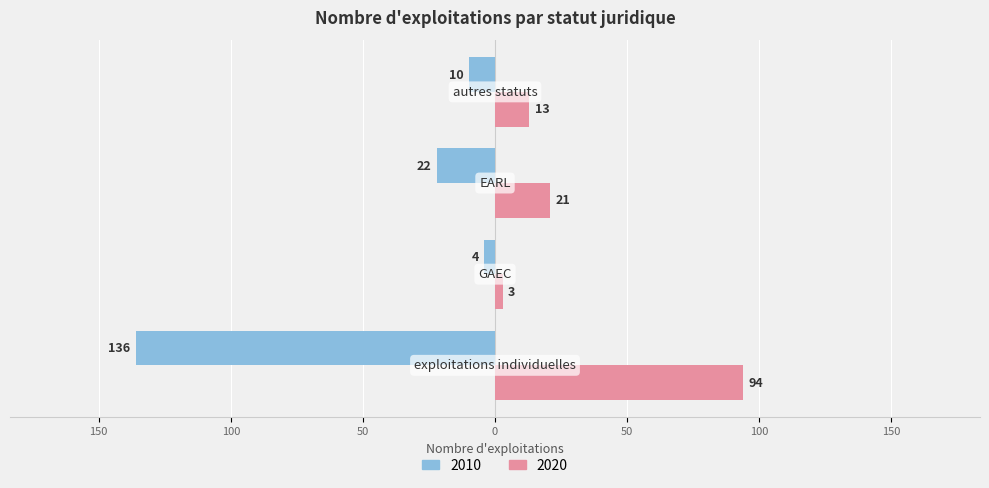

What are all the series names shown in the legend?

2010, 2020